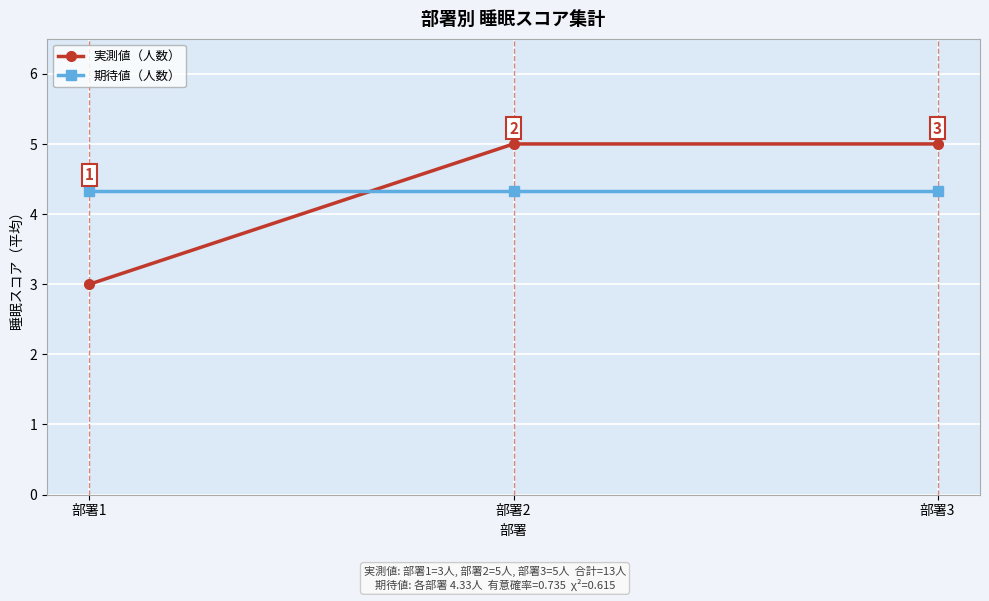

What is the smallest value displayed?

3.0